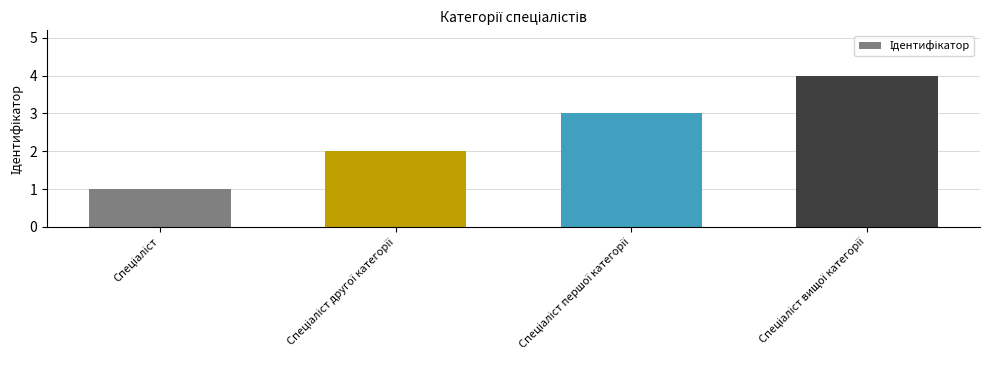

How many bars are there in total?

4